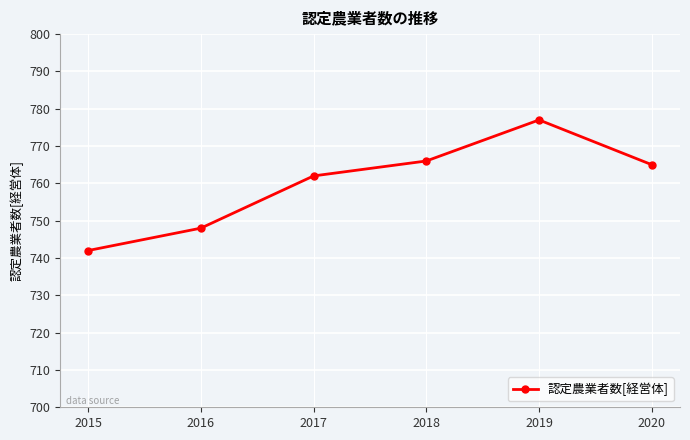

Between 2015 and 2016, which is larger?

2016